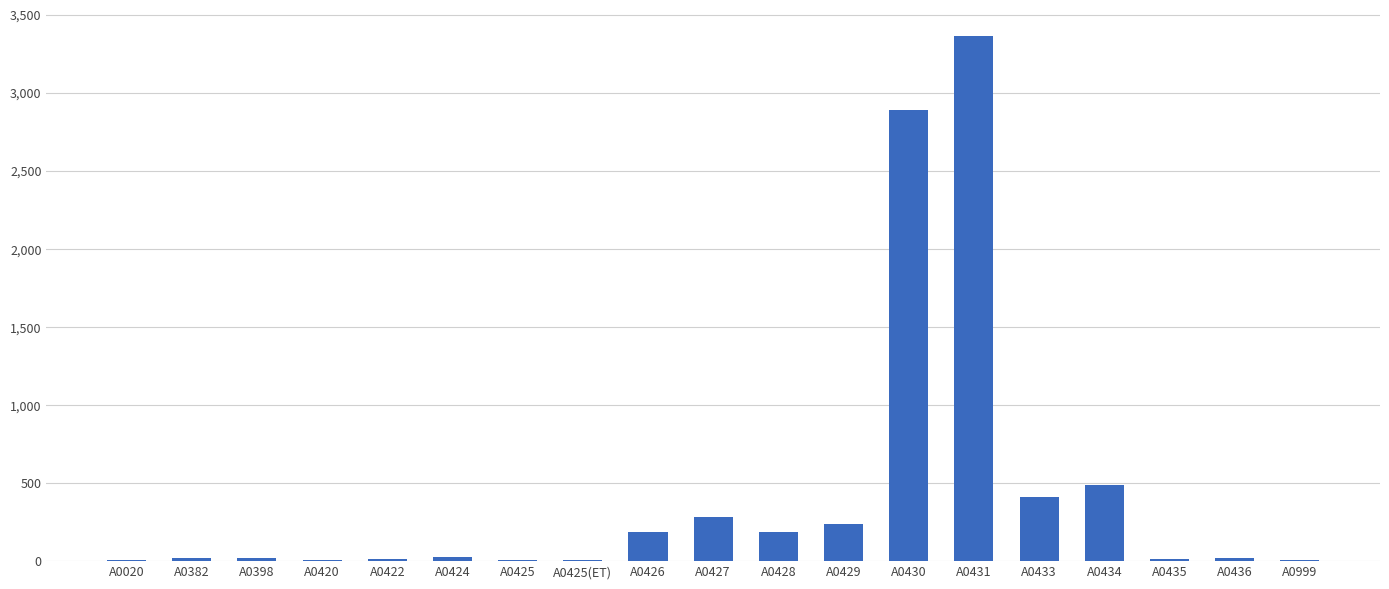

How many data points are above 21?

10